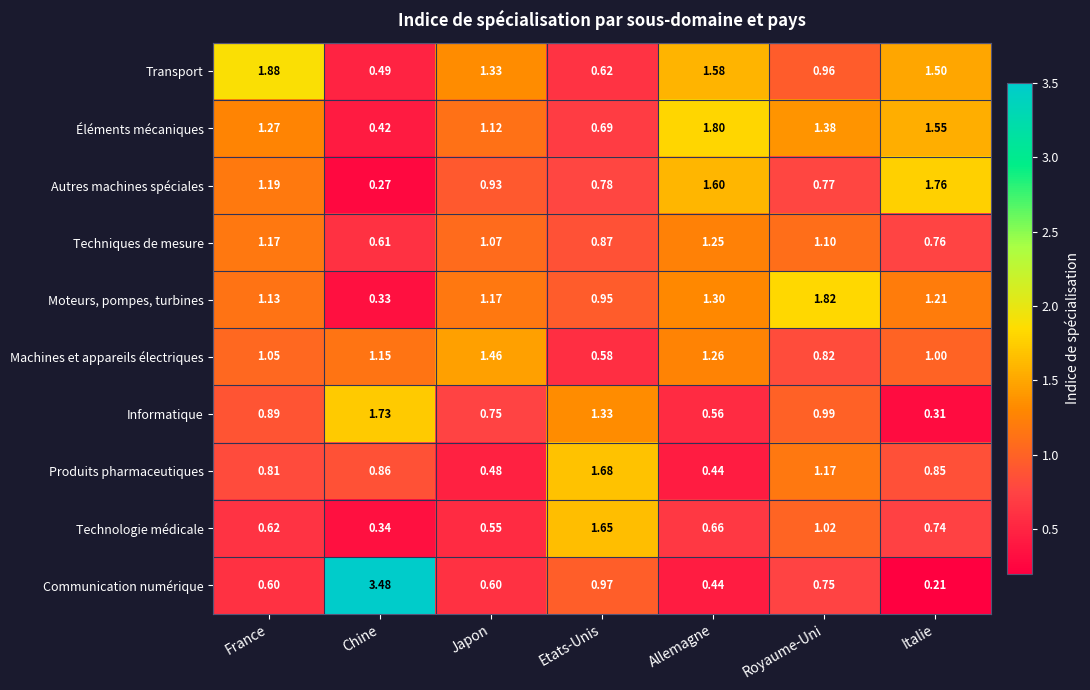

Is the value of Produits pharmaceutiques at France greater than the value of Éléments mécaniques at Royaume-Uni?

No